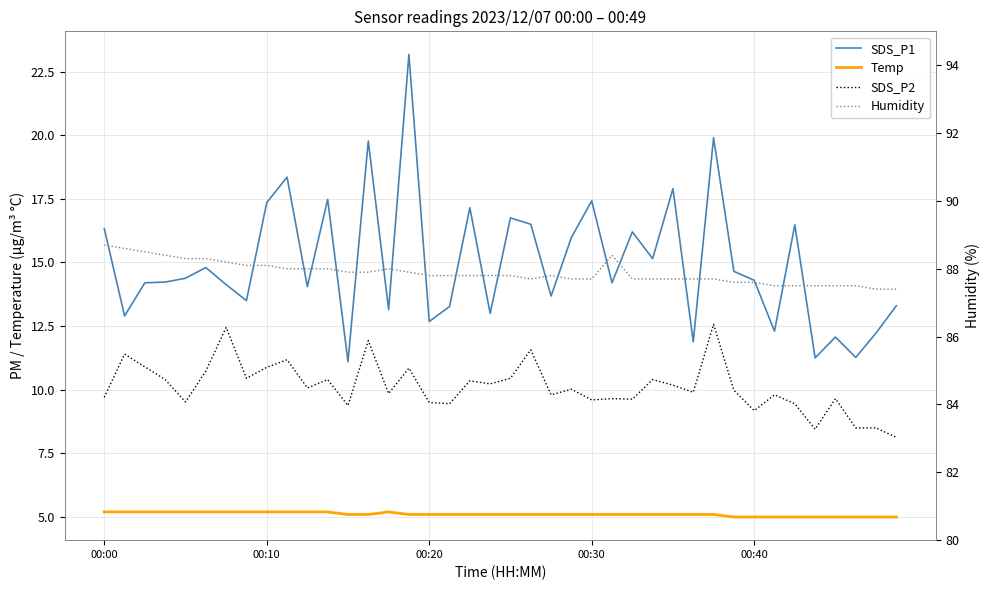

Which label corresponds to the largest value in the chart?

00:00